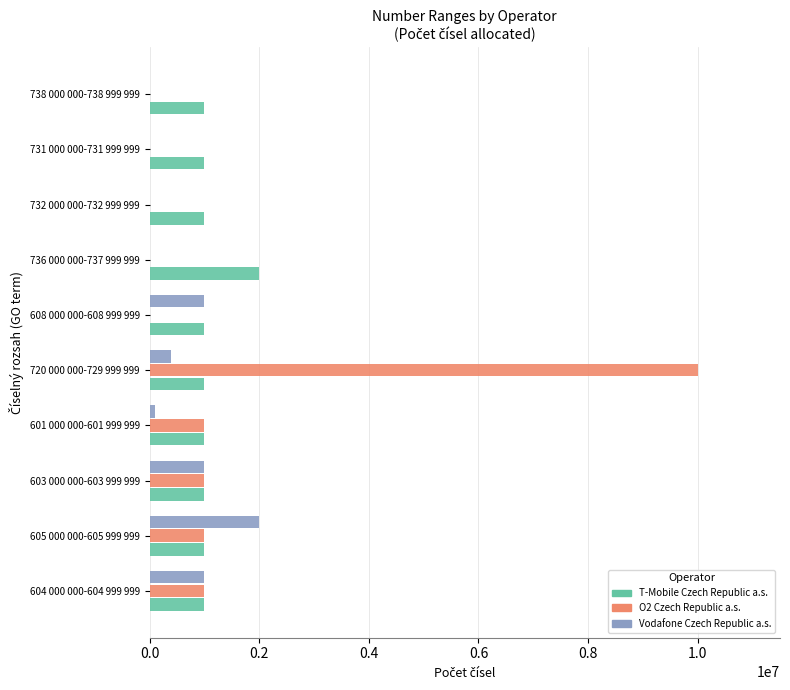

The value of O2 Czech Republic a.s. at 738 000 000-738 999 999 is 0. True or false?

True